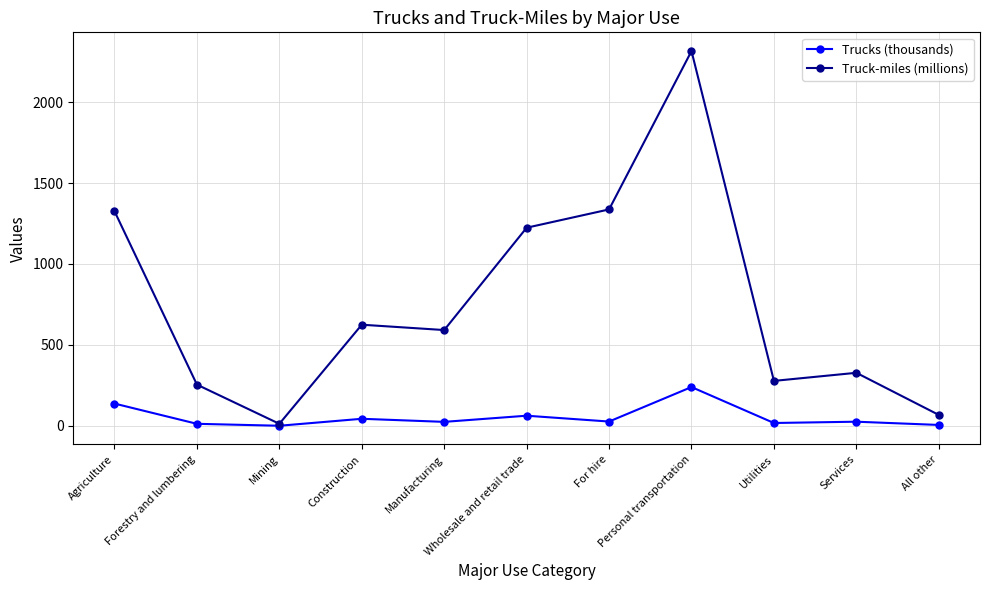

Rank the series by their maximum value, from highest to lowest.

Truck-miles (millions), Trucks (thousands)